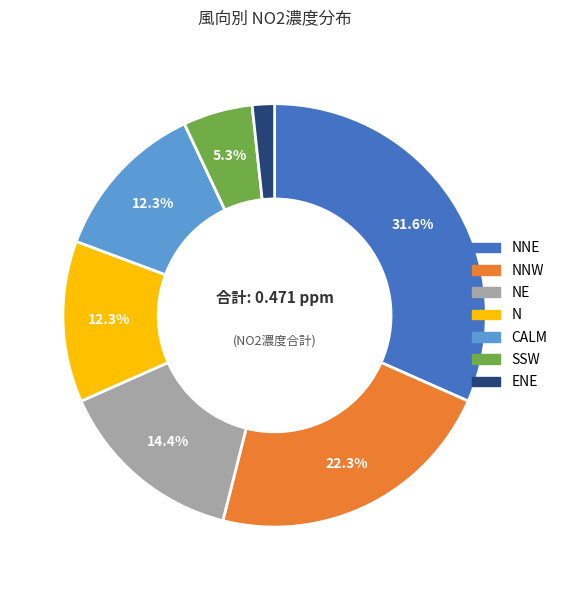

Is there any slice that represents more than half of the pie?

No